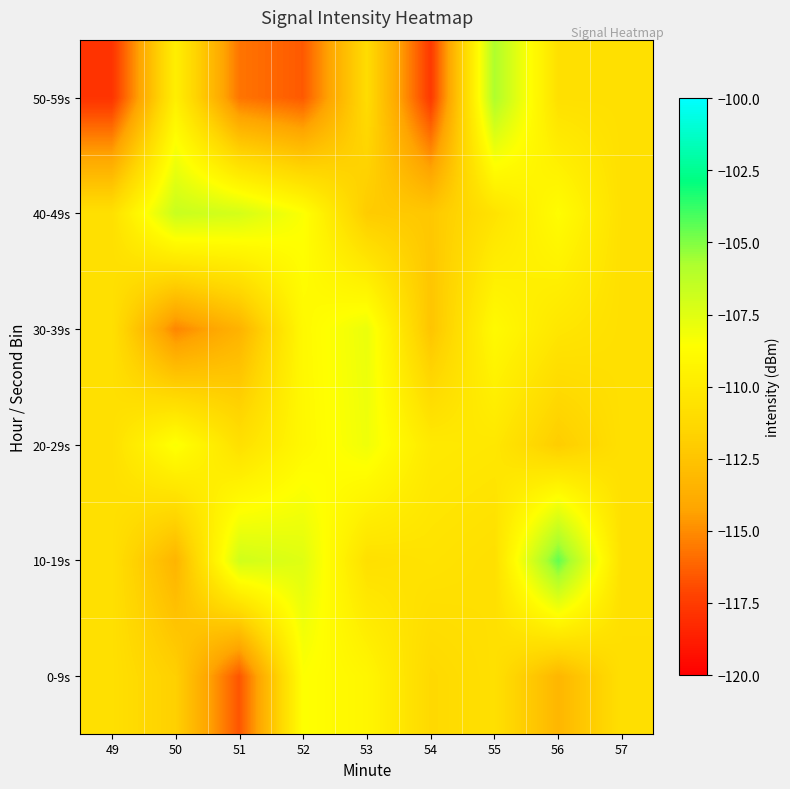

What is the total value across all series at 51?

-670.6